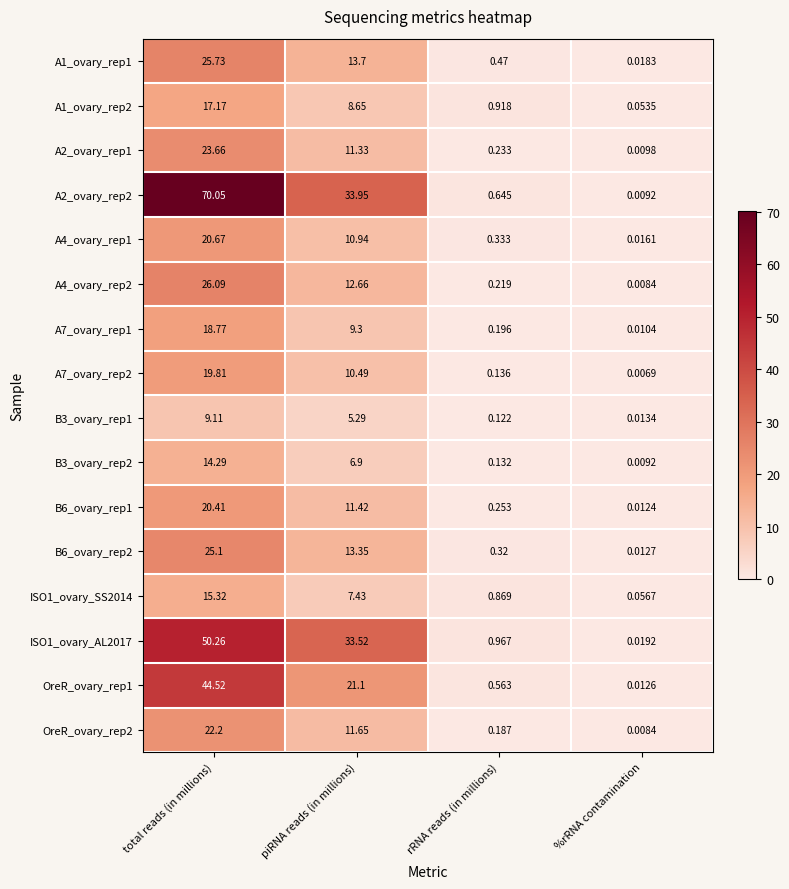

What is the total value across all series at total reads (in millions)?

423.2